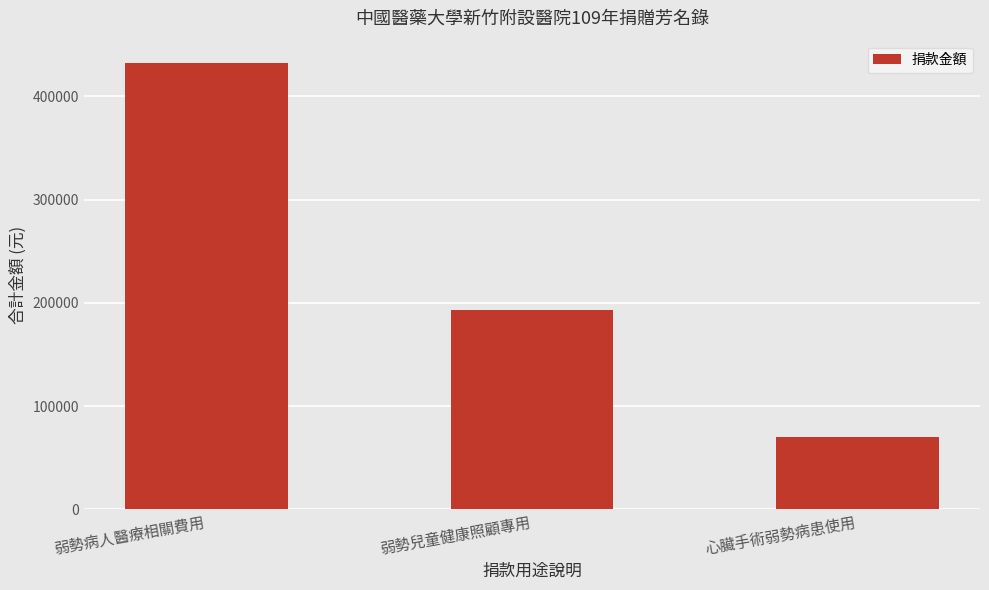

What position from the left is 弱勢兒童健康照顧專用?

2